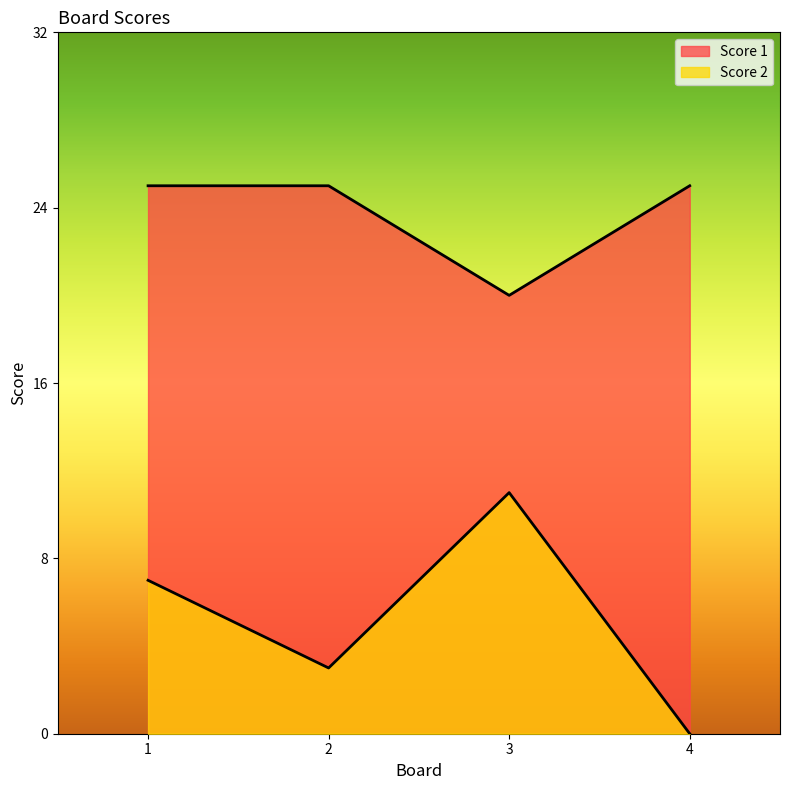

List the labels in order of Score 2 value, largest first.

3, 1, 2, 4